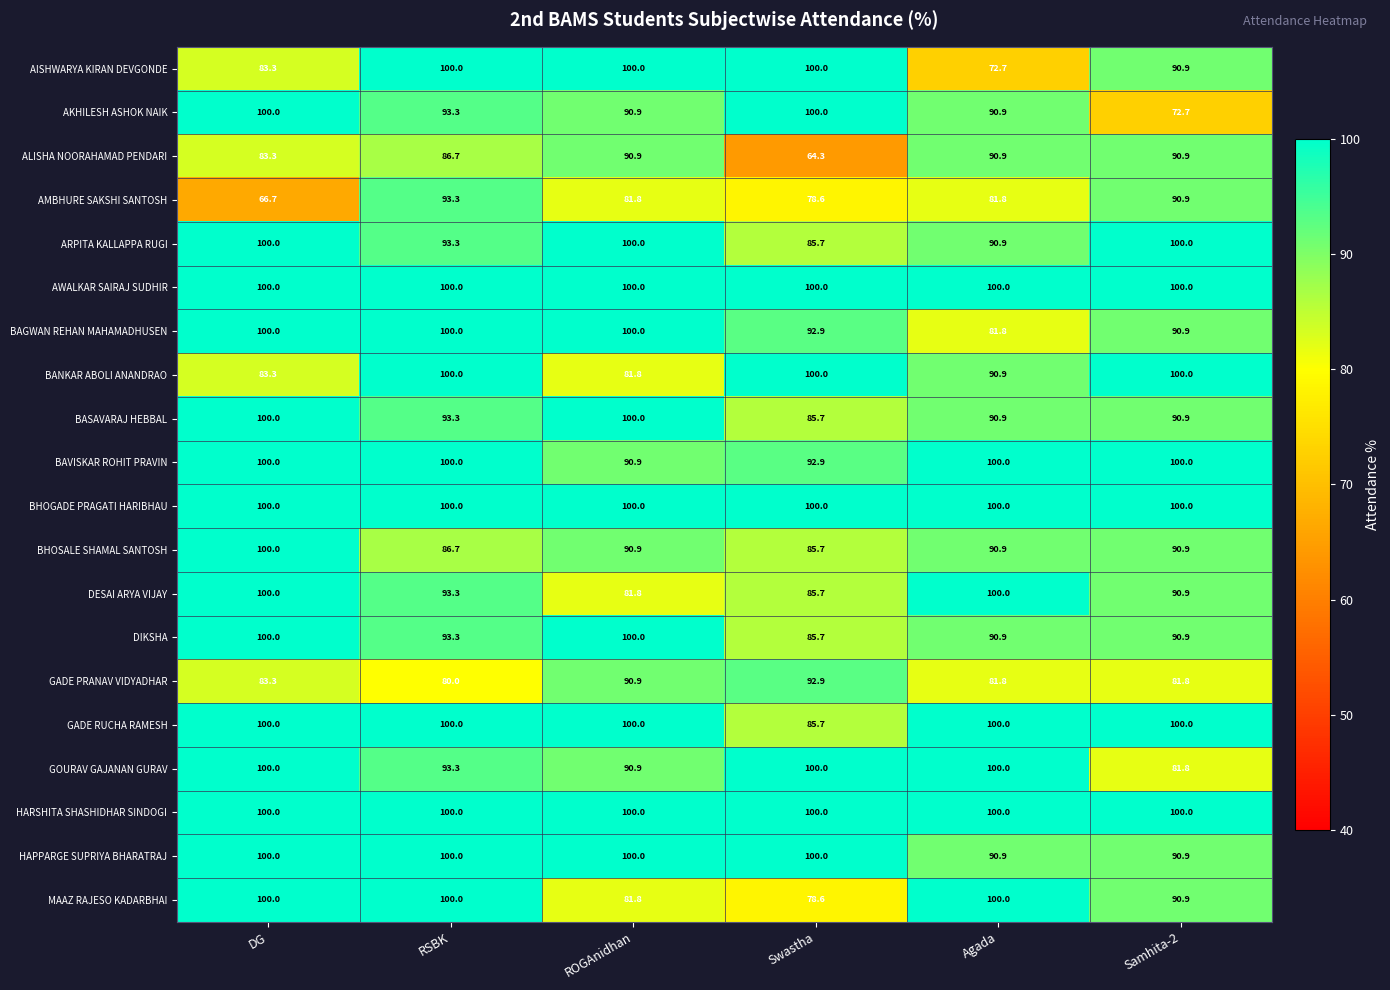

What is the highest value of the GADE RUCHA RAMESH series?

100.0